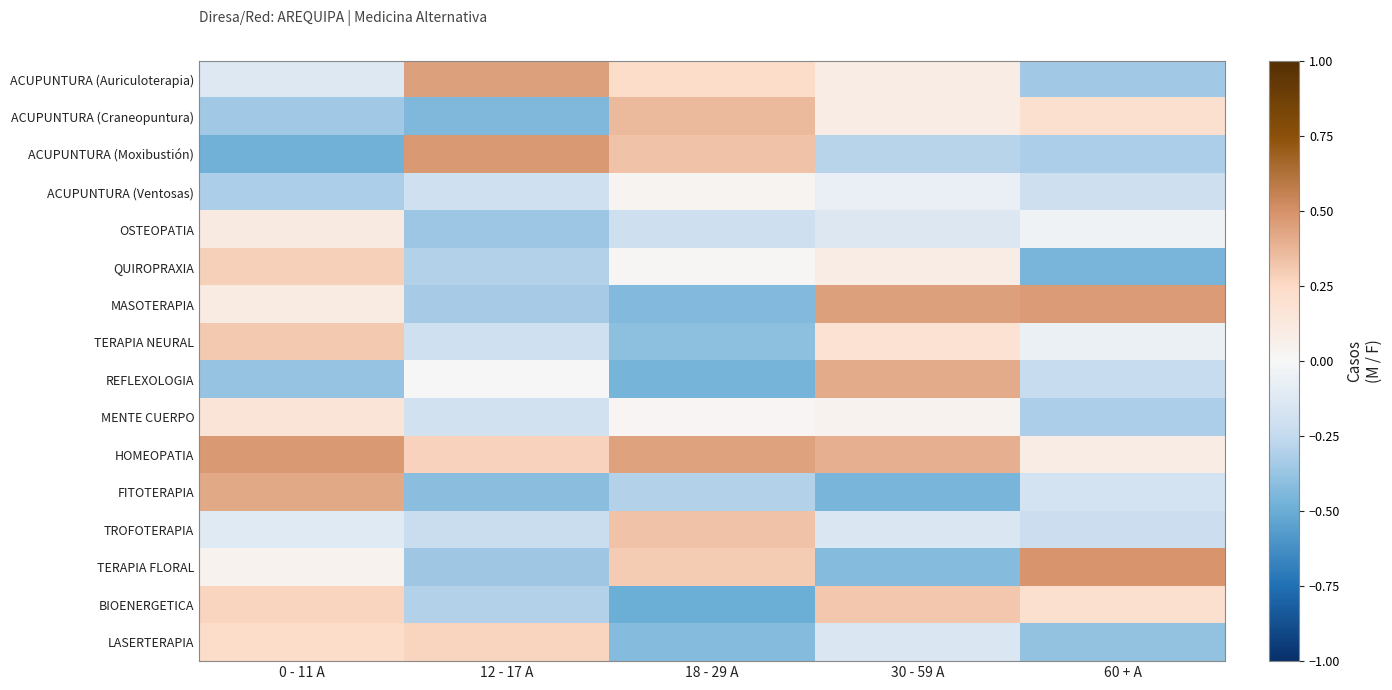

Which has a higher value, 60 + A or 0 - 11 A?

0 - 11 A